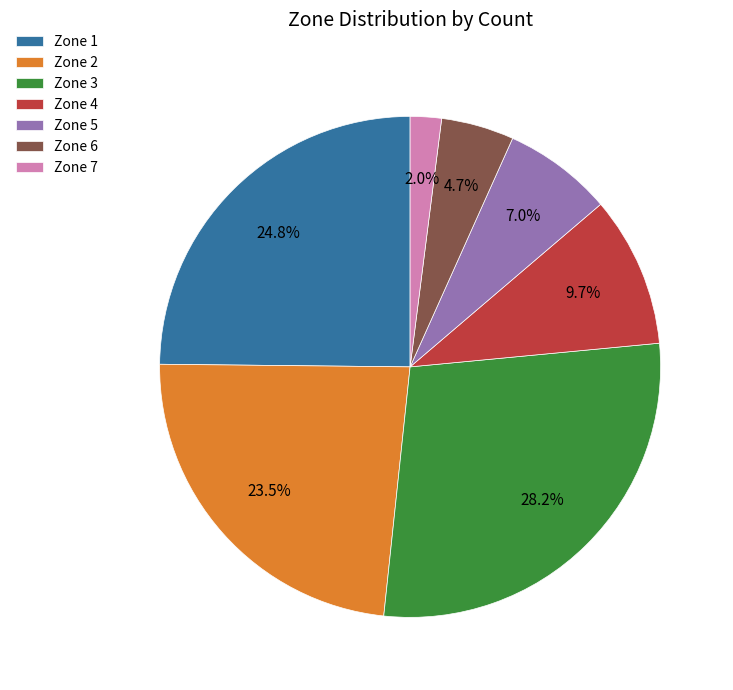

Which category has the smallest portion of the pie?

Zone 7